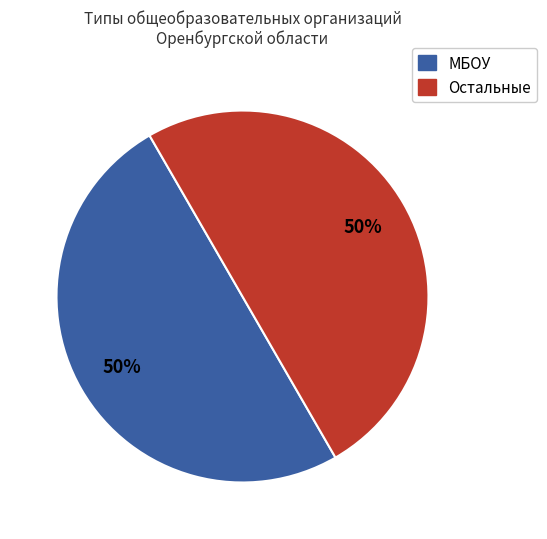

To the nearest percent, what percentage of the pie is Остальные?

50%